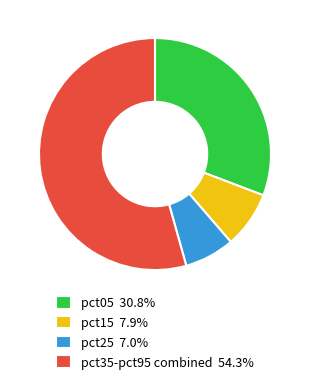

Does pct05 30.8% account for over 50% of the chart?

No